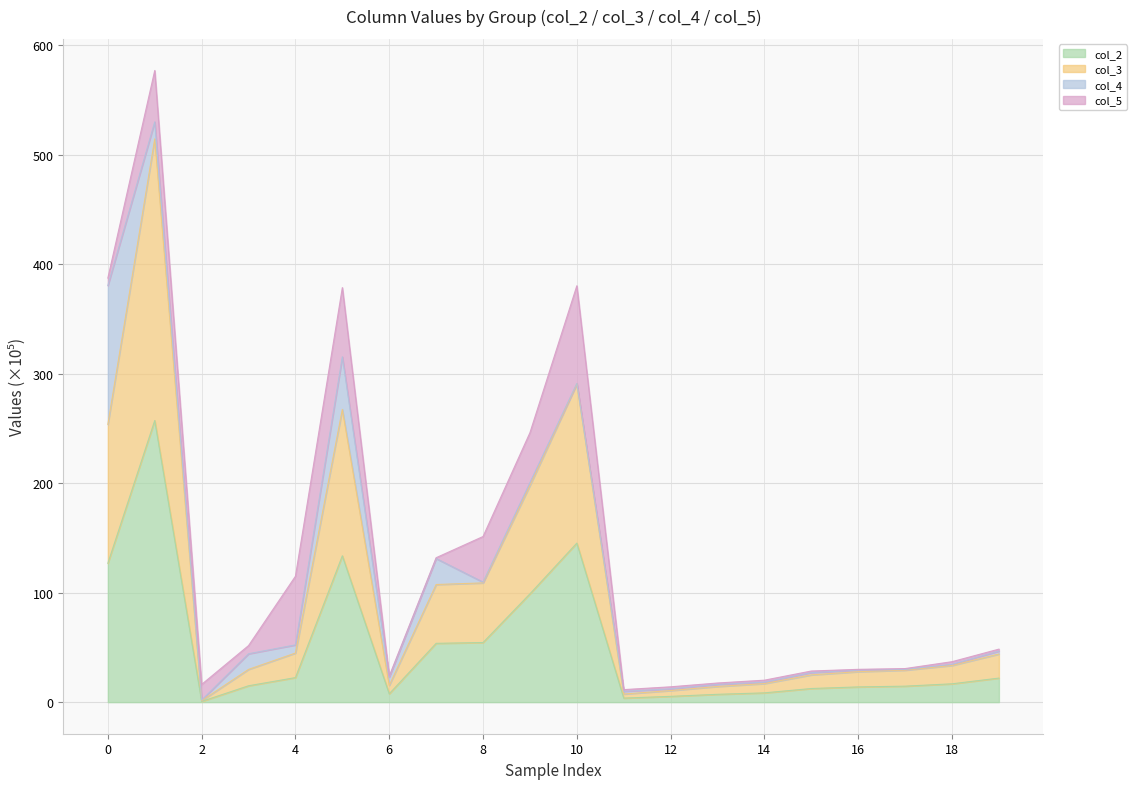

Read the col_3 value at 1.

514.6